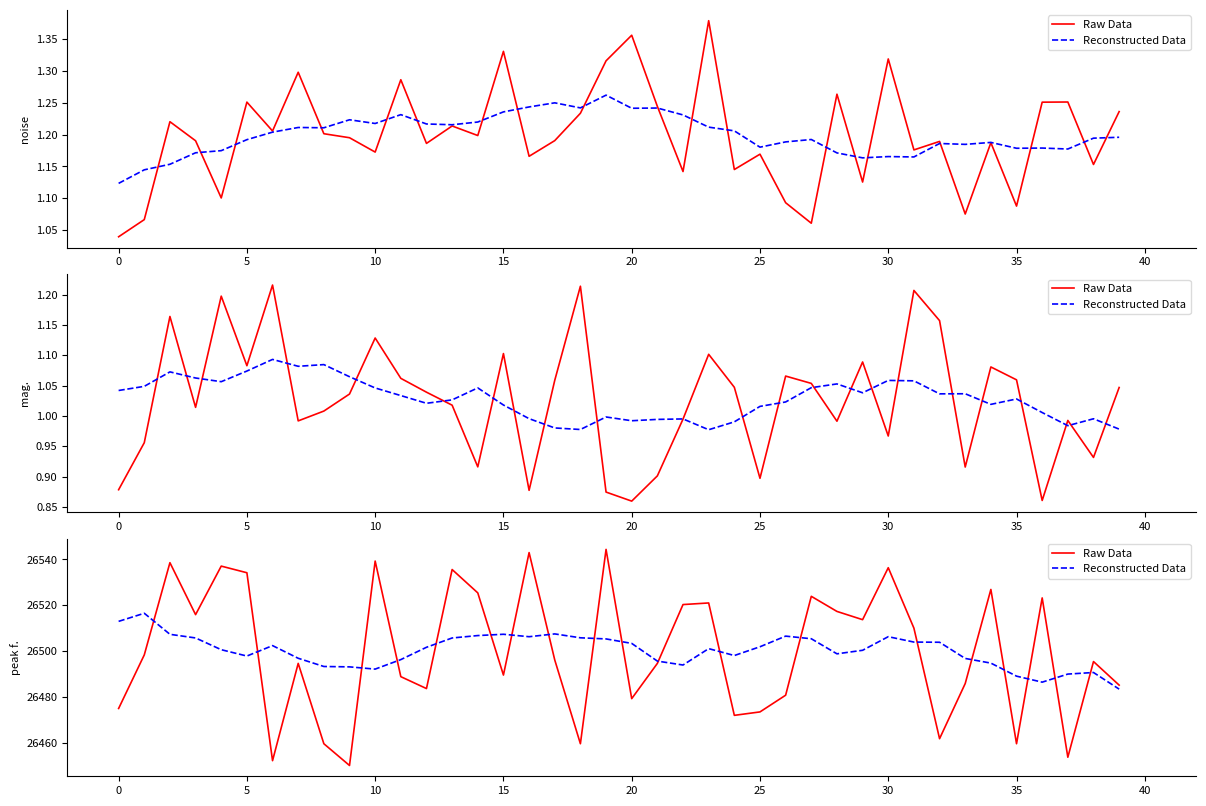

Reading right to left, extract all data points from this chart.

Raw Data: 26485.1	26495.4	26453.6	26523.2	26459.5	26526.9	26485.8	26461.7	26510.0	26536.4	26513.7	26517.3	26523.9	26480.7	26473.4	26471.9	26521.0	26520.3	26494.6	26479.2	26544.4	26459.5	26496.1	26543.0	26489.5	26525.4	26535.6	26483.6	26488.8	26539.3	26450.0	26459.5	26494.6	26452.1	26534.2	26537.1	26515.9	26538.6	26498.3	26474.9
Reconstructed Data: 26483.4	26490.6	26489.9	26486.4	26489.0	26494.7	26496.8	26503.8	26503.9	26506.3	26500.3	26498.8	26505.4	26506.5	26501.9	26498.0	26501.0	26493.9	26495.6	26503.3	26505.3	26505.8	26507.5	26506.3	26507.3	26506.8	26505.7	26501.6	26496.3	26492.1	26493.1	26493.2	26496.8	26502.4	26497.8	26500.6	26505.7	26507.3	26516.5	26513.0